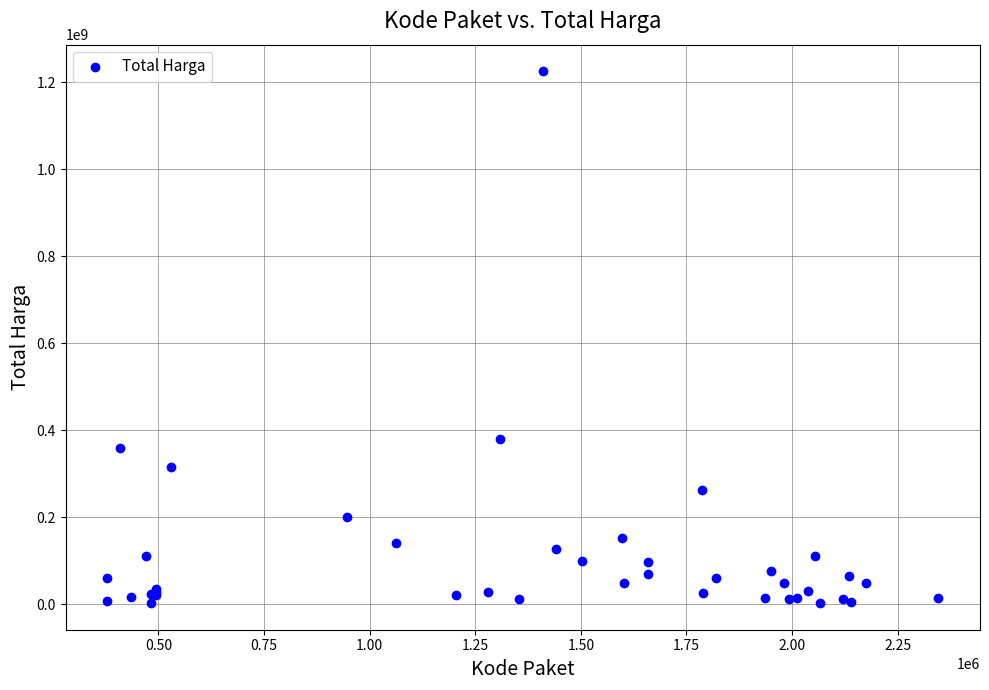

What Y value in the scatter plot is closest to 613538875?

379075000